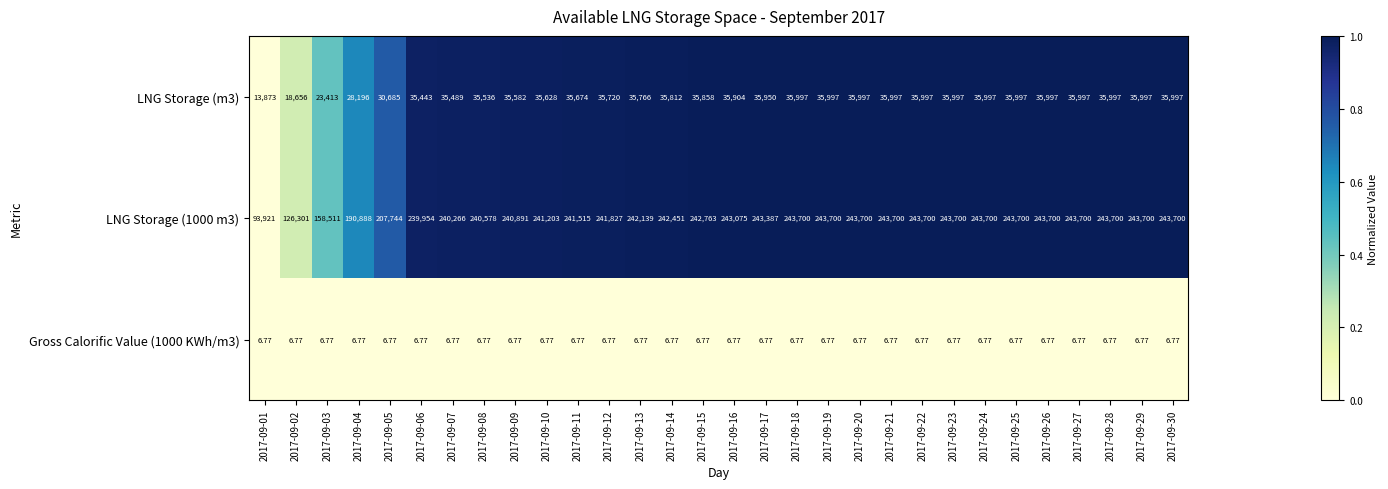

Is the value of LNG Storage (1000 m3) at 2017-09-04 greater than the value of LNG Storage (m3) at 2017-09-28?

Yes